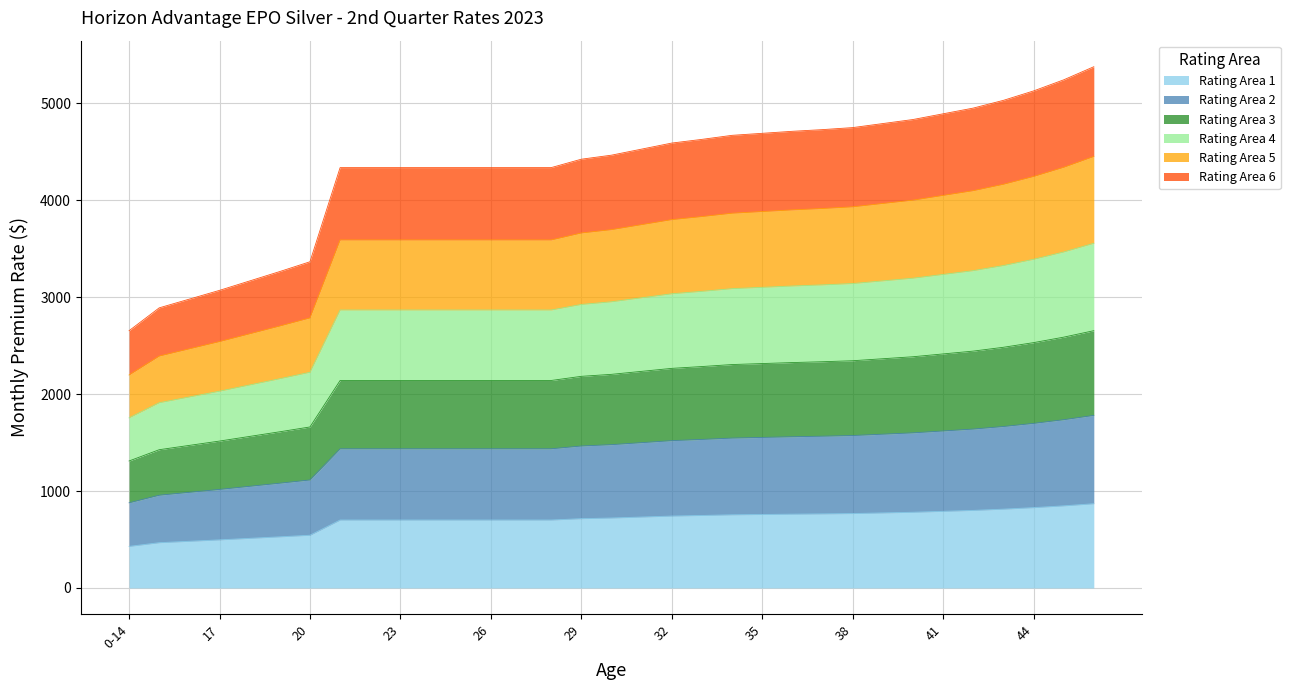

What is the value of the Rating Area 5 point at the 27th from the left?

4001.9